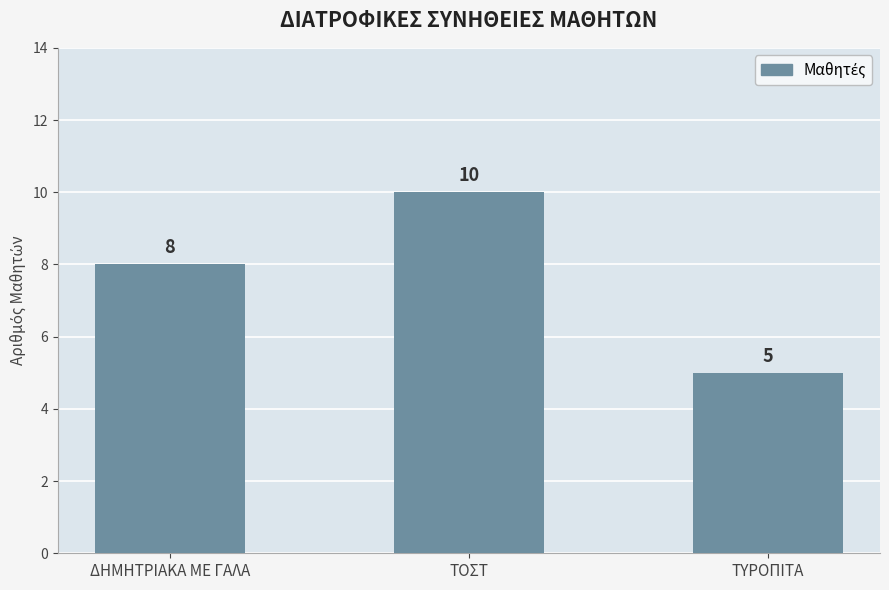

What is the ratio of the value at ΔΗΜΗΤΡΙΑΚΑ ΜΕ ΓΑΛΑ to the value at ΤΥΡΟΠΙΤΑ?

1.6